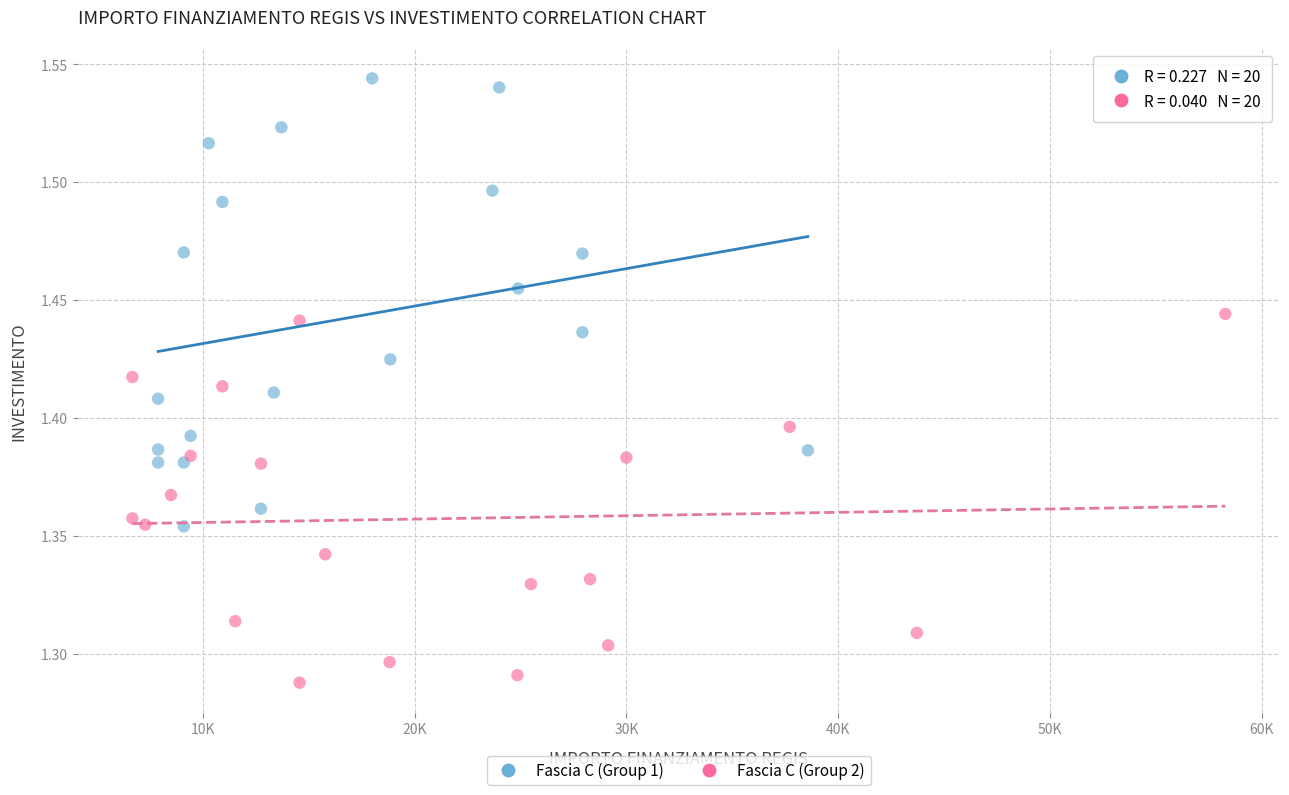

Which series has the largest Y range (max minus min)?

Fascia C (Group 1)